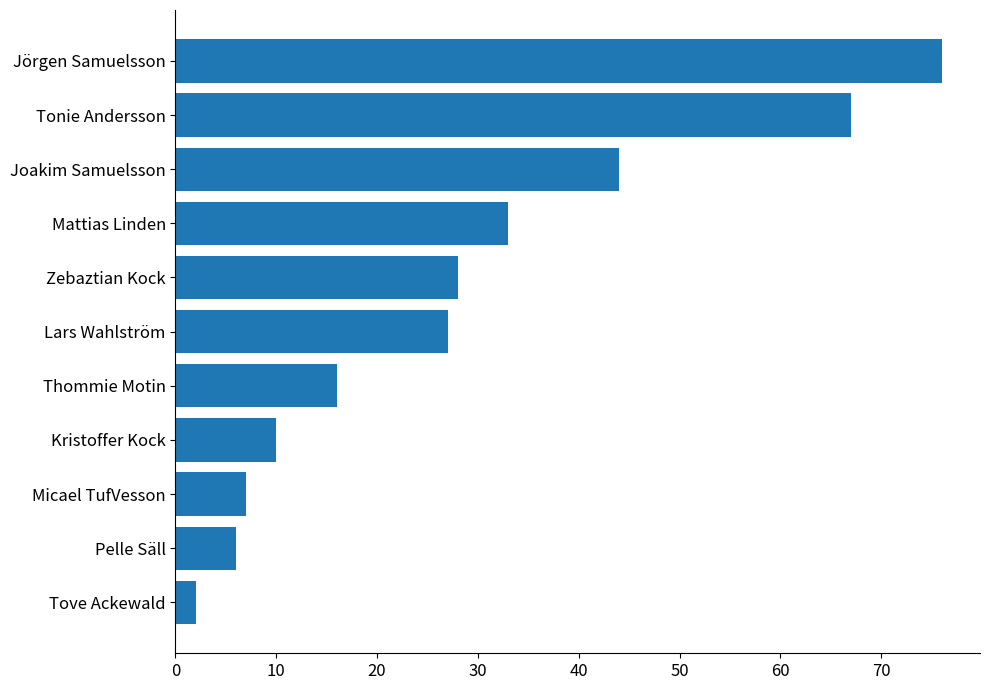

What is the smallest value displayed?

2